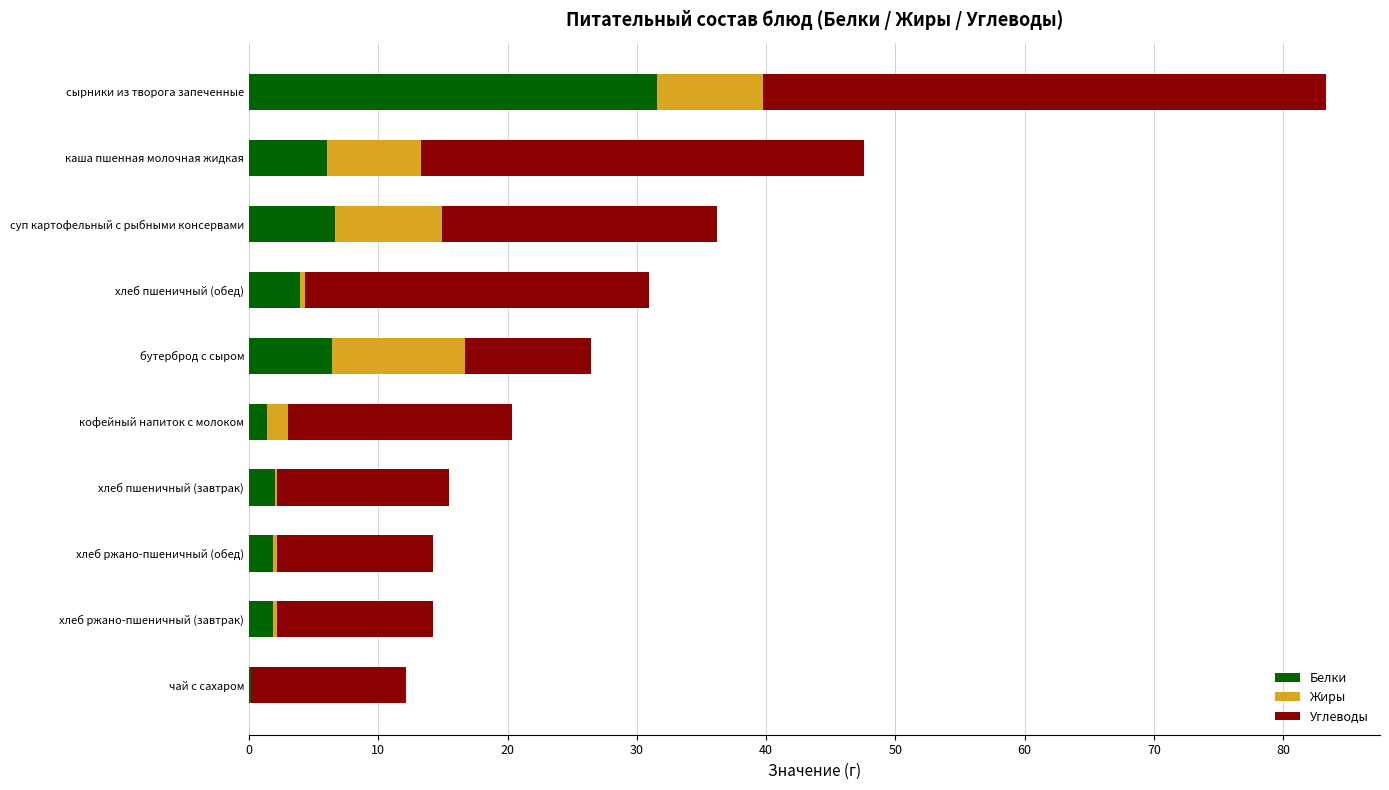

The Белки series shows 6.6 at суп картофельный с рыбными консервами. True or false?

True